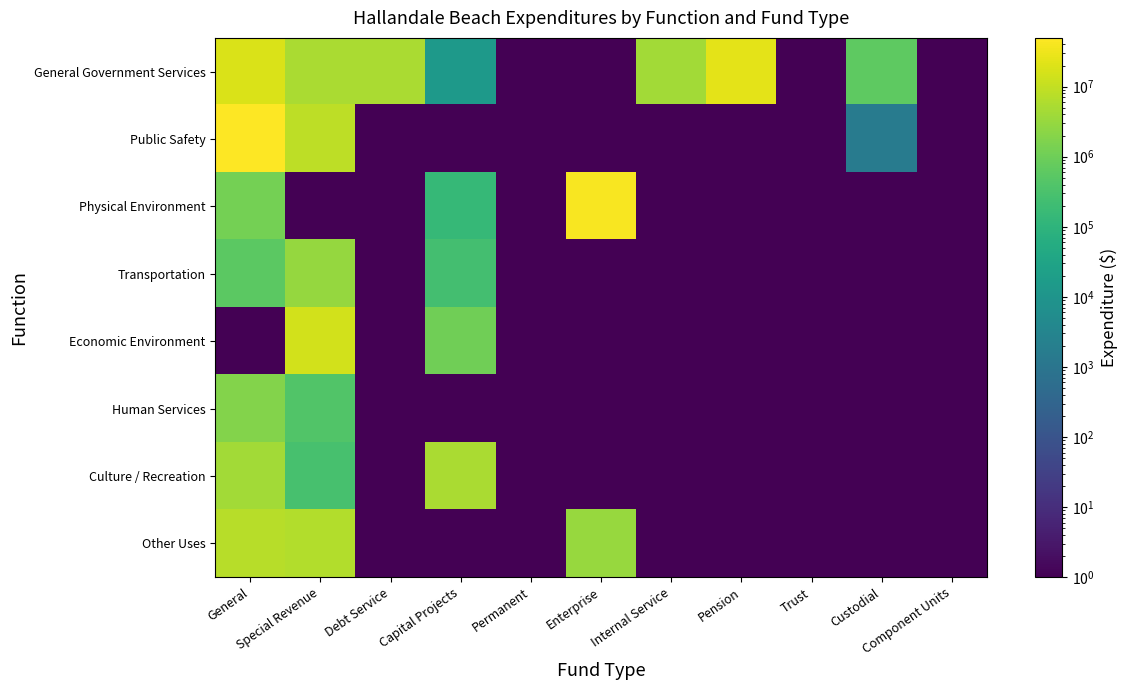

Rank the series at Component Units from lowest to highest value.

General Government Services, Public Safety, Physical Environment, Transportation, Economic Environment, Human Services, Culture / Recreation, Other Uses